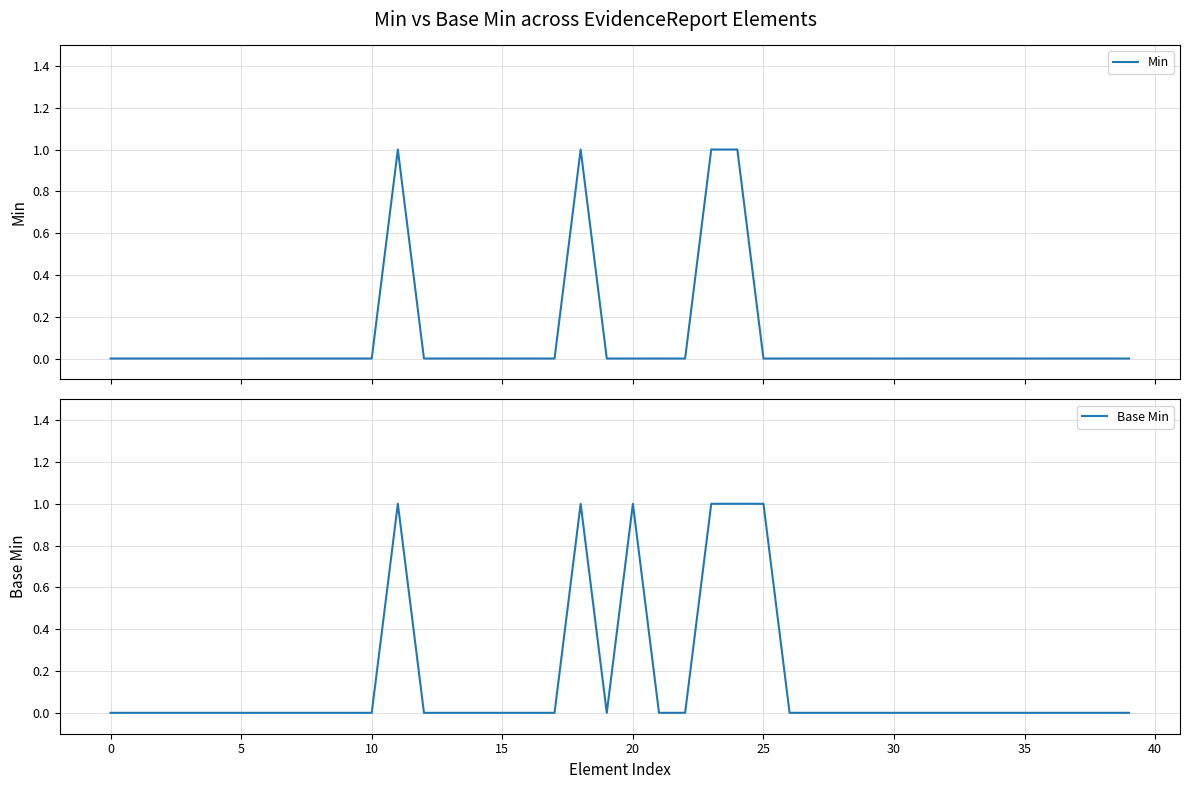

Is this an area chart (filled region under the line)?

No